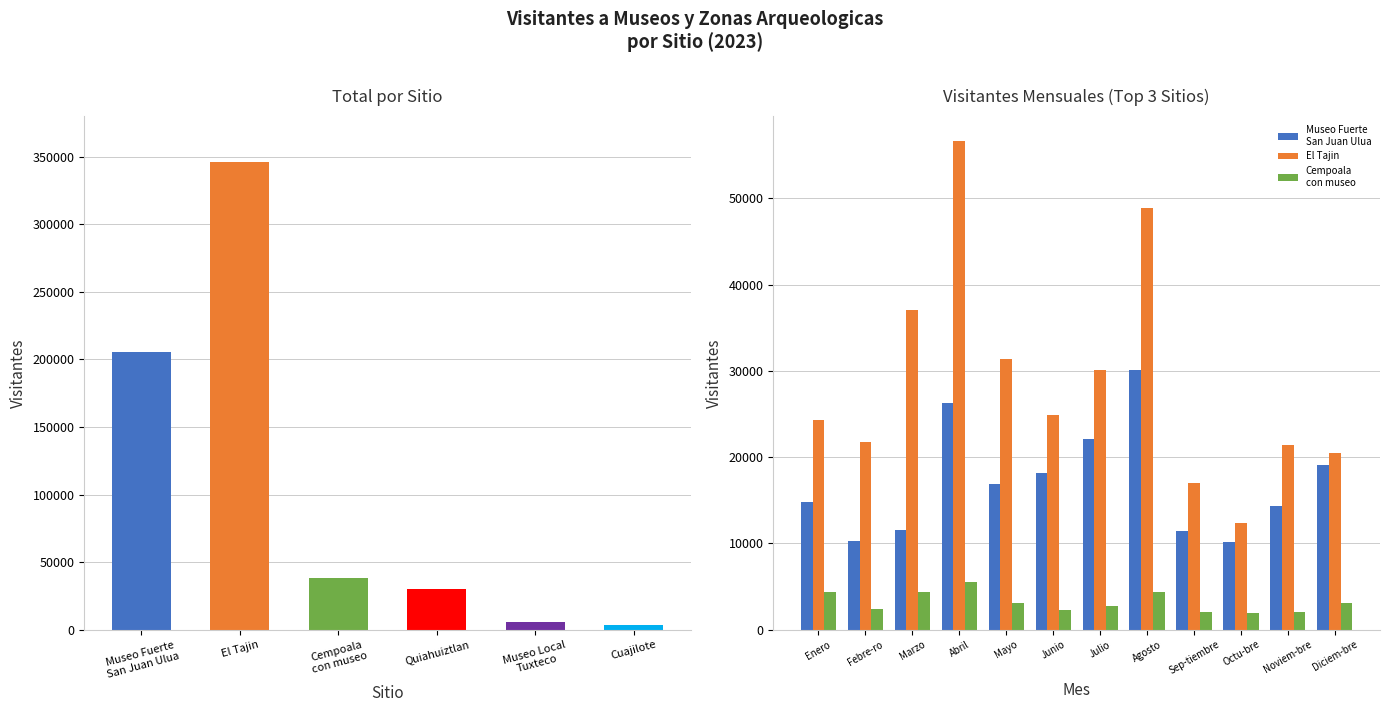

True or false: El Tajin has a value of 39259 at Abril.

False